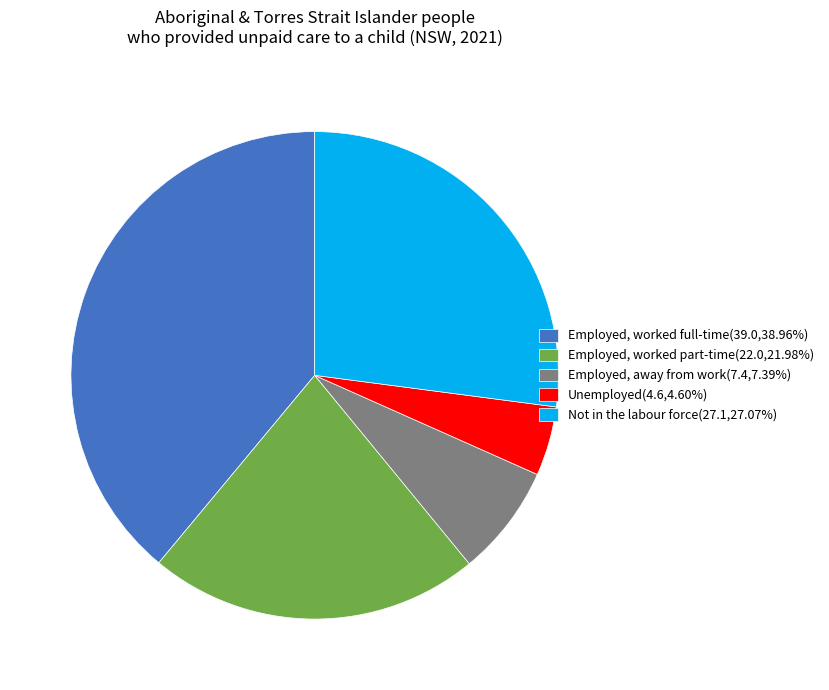

Is the sum of Employed, away from work(7.4,7.39%) and Employed, worked part-time(22.0,21.98%) greater than half?

No